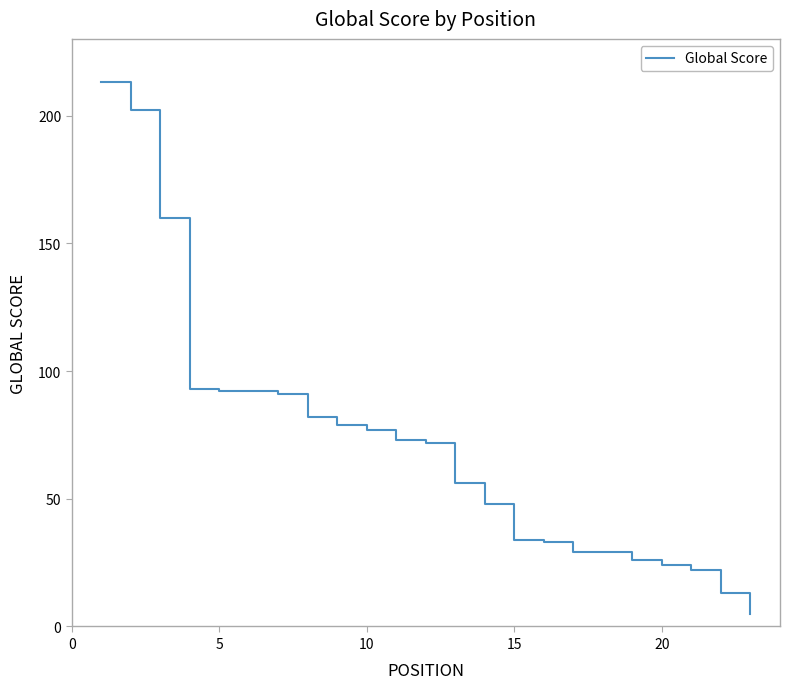

What is the difference between the maximum and minimum values?

208